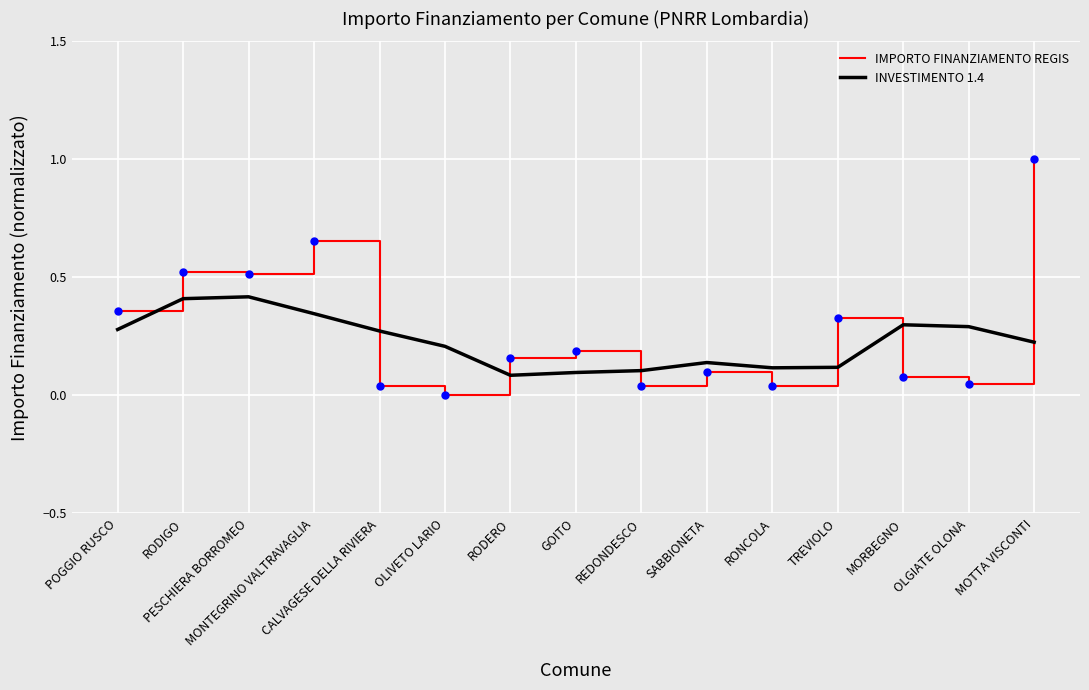

What is the total value across all series at MONTEGRINO VALTRAVAGLIA?

1.0